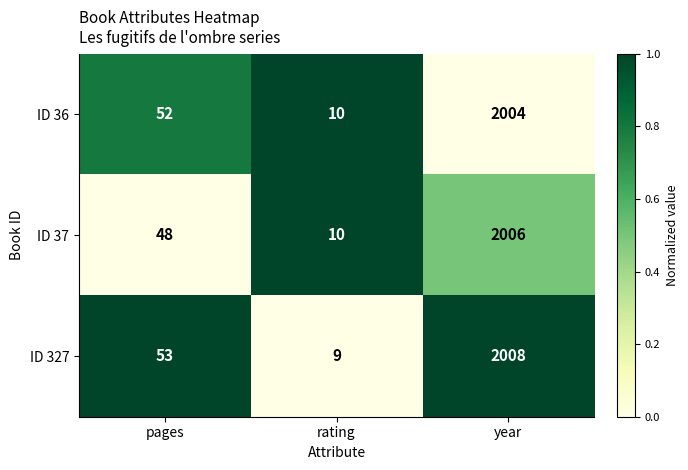

What is the spread (max minus min) of values at pages?

5